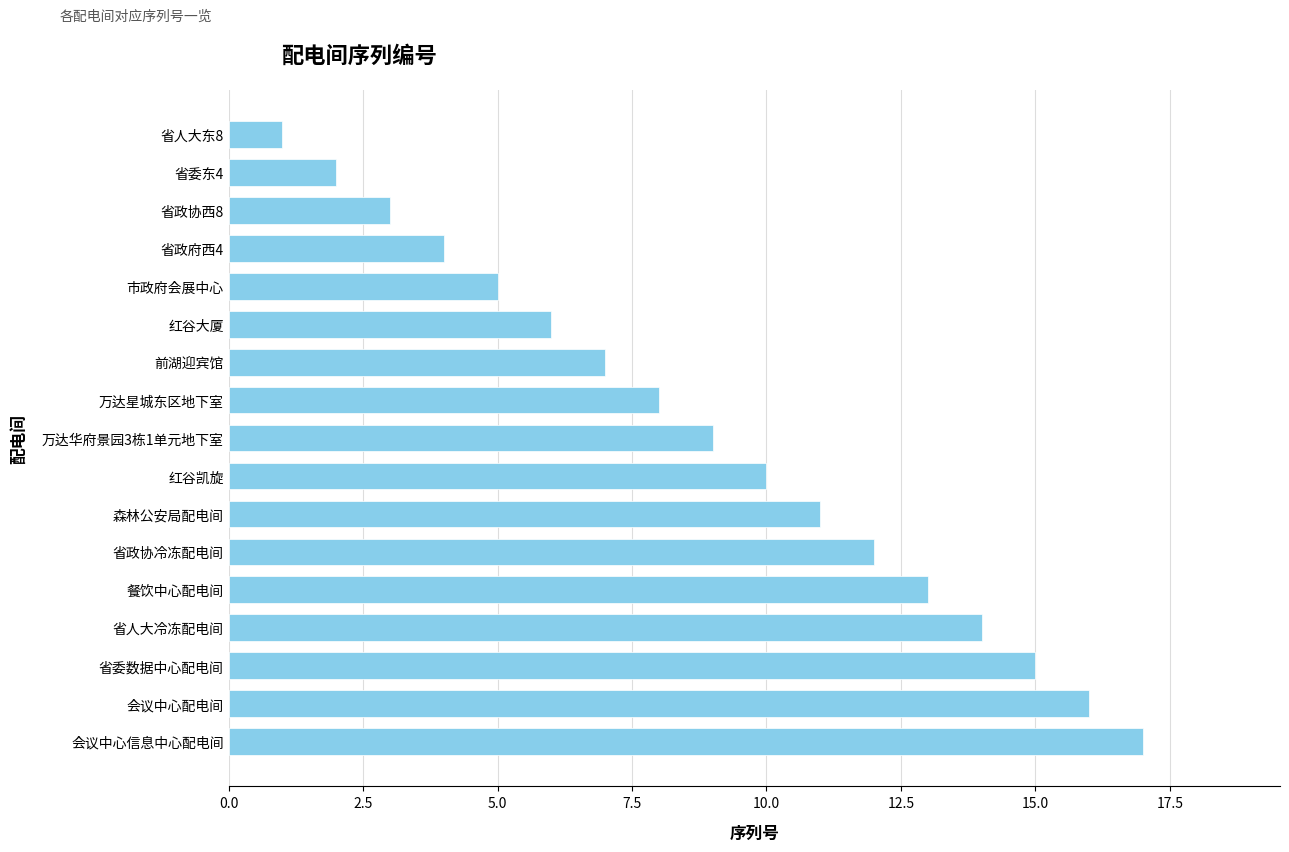

How many distinct data groups are displayed?

1